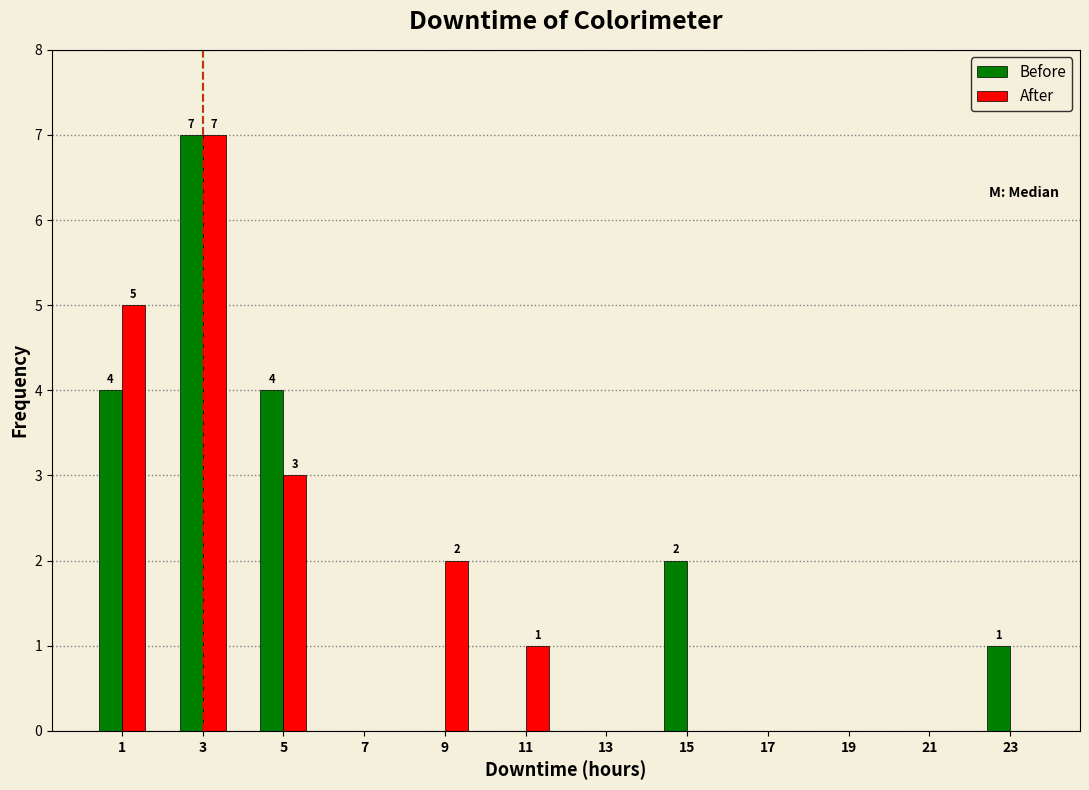

In the Before series, which range on the x-axis has the tallest bar?

2 to 4